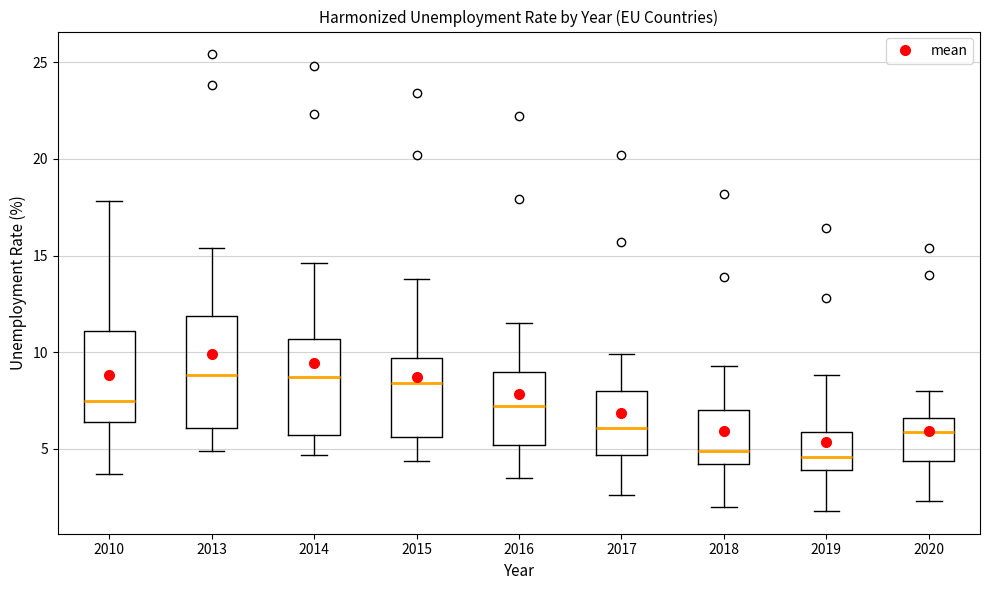

Comparing the boxes themselves (not the whiskers), which one is the tallest?

2013